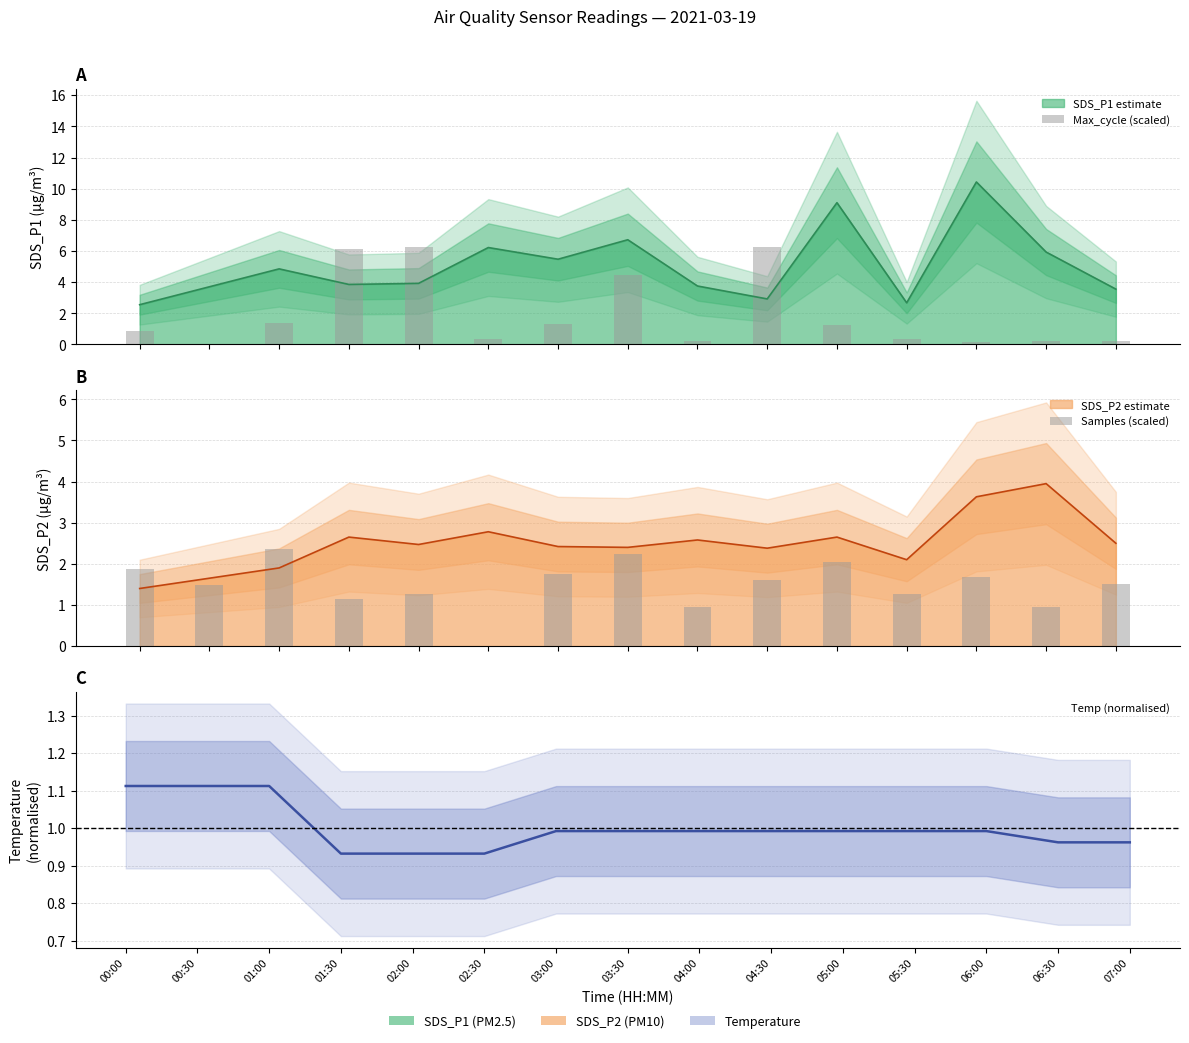

What is the spread (max minus min) of values at 03:30?

2.2